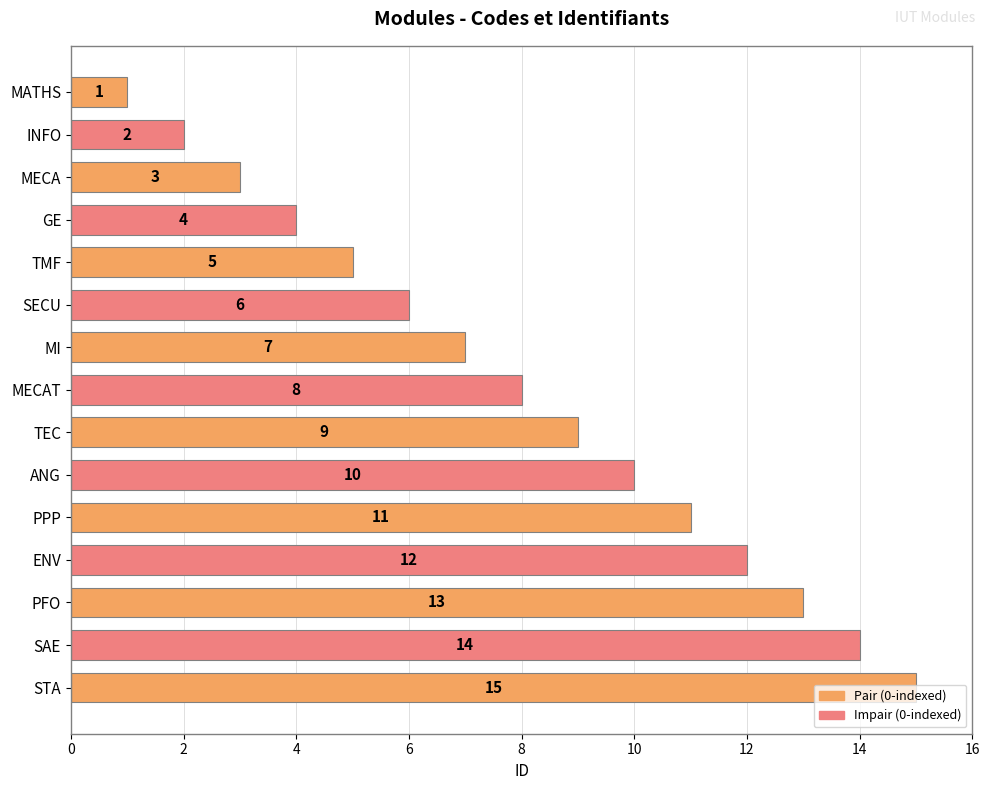

Rank the categories by value from lowest to highest.

MATHS, INFO, MECA, GE, TMF, SECU, MI, MECAT, TEC, ANG, PPP, ENV, PFO, SAE, STA